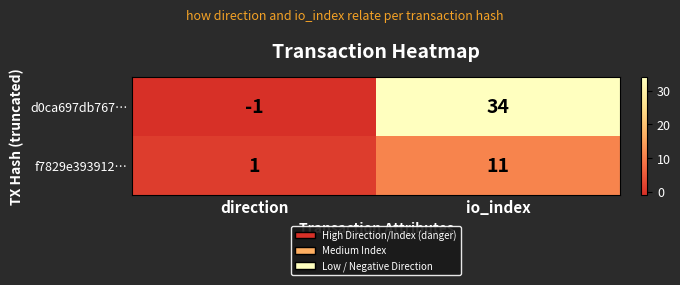

Reading left to right, extract all data points from this chart.

d0ca697db767…: -1	34
f7829e393912…: 1	11